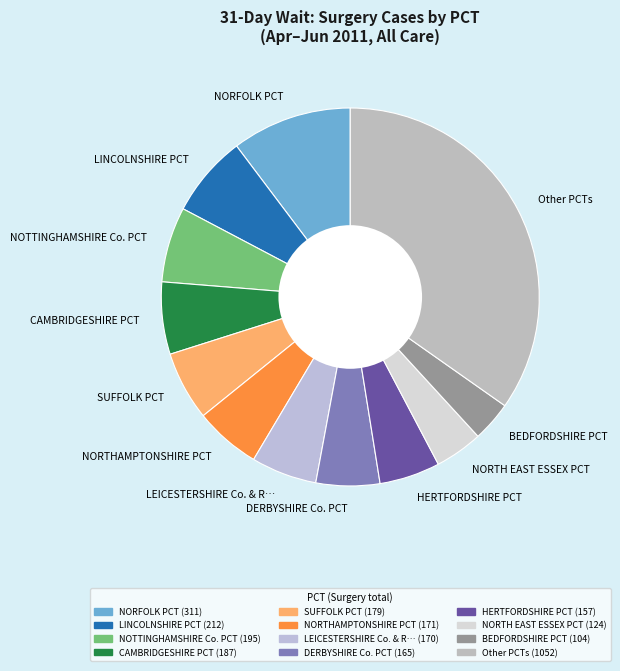

Is there any slice that represents more than half of the pie?

No